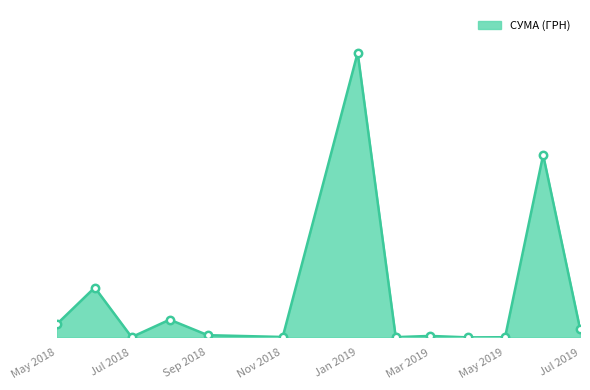

Is this an area chart (filled region under the line)?

Yes